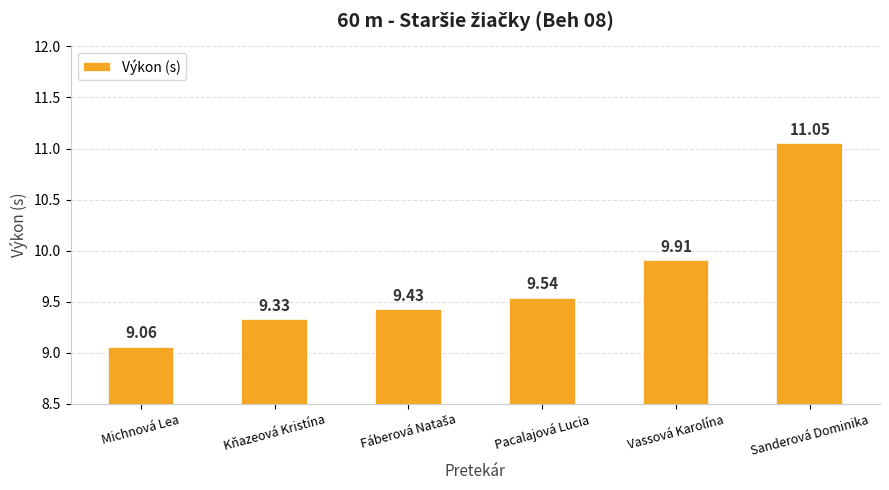

Reading left to right, list all the values displayed in this chart.

9.1	9.3	9.4	9.5	9.9	11.1